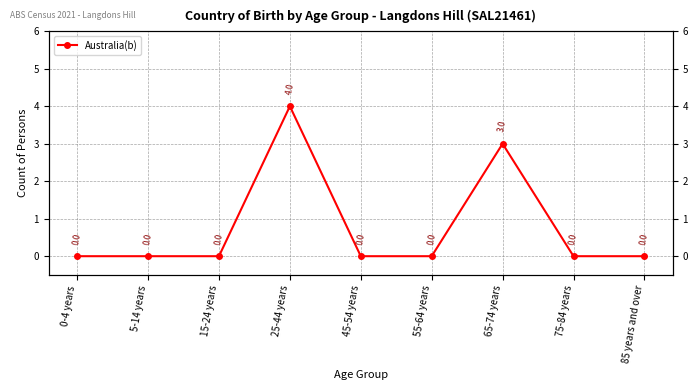

Is it true that the value at 0-4 years is 0?

True